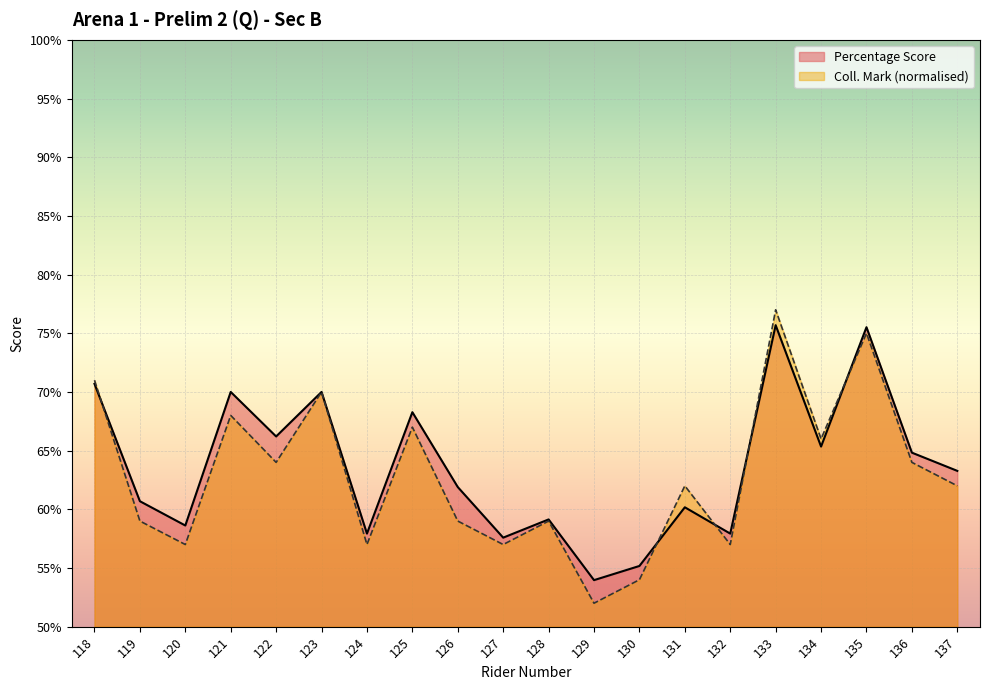

Reading left to right, extract all data points from this chart.

Percentage Score: 0.7	0.6	0.6	0.7	0.7	0.7	0.6	0.7	0.6	0.6	0.6	0.5	0.6	0.6	0.6	0.8	0.7	0.8	0.6	0.6
Coll. Mark: 0.7	0.6	0.6	0.7	0.6	0.7	0.6	0.7	0.6	0.6	0.6	0.5	0.5	0.6	0.6	0.8	0.7	0.8	0.6	0.6